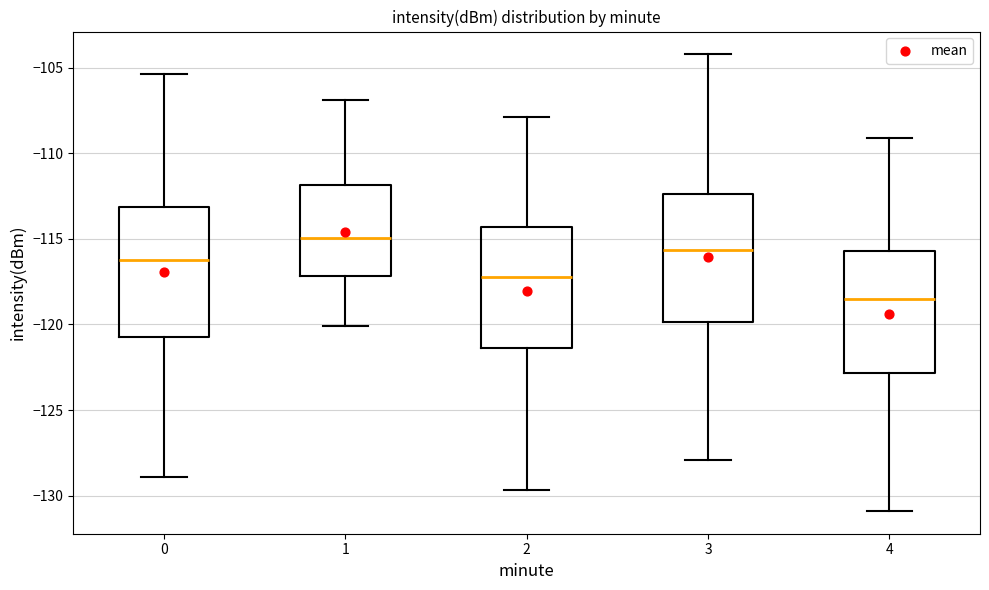

Reading left to right, read every box against the y-axis: the position of its median line, the range the box covers, and the ends of its whiskers. The values are not printed on the chart, so give them approximately, as read against the axis.

0: median -116.0, box -120.5 to -113.0, whiskers -129.0 to -105.5
1: median -115.0, box -117.0 to -112.0, whiskers -120.0 to -107.0
2: median -117.0, box -121.5 to -114.5, whiskers -129.5 to -108.0
3: median -115.5, box -120.0 to -112.5, whiskers -128.0 to -104.0
4: median -118.5, box -123.0 to -115.5, whiskers -131.0 to -109.0